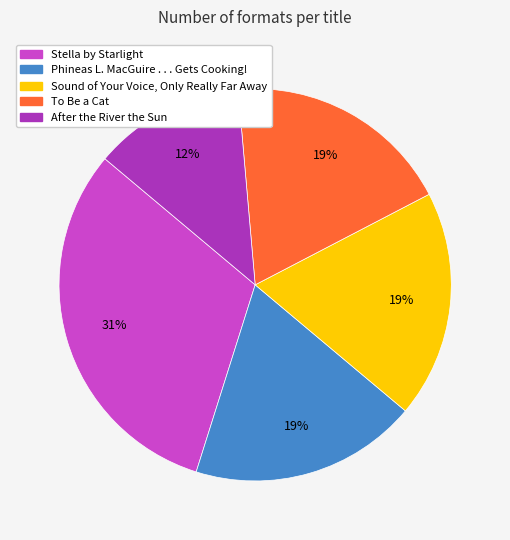

Does any single category account for the majority?

No